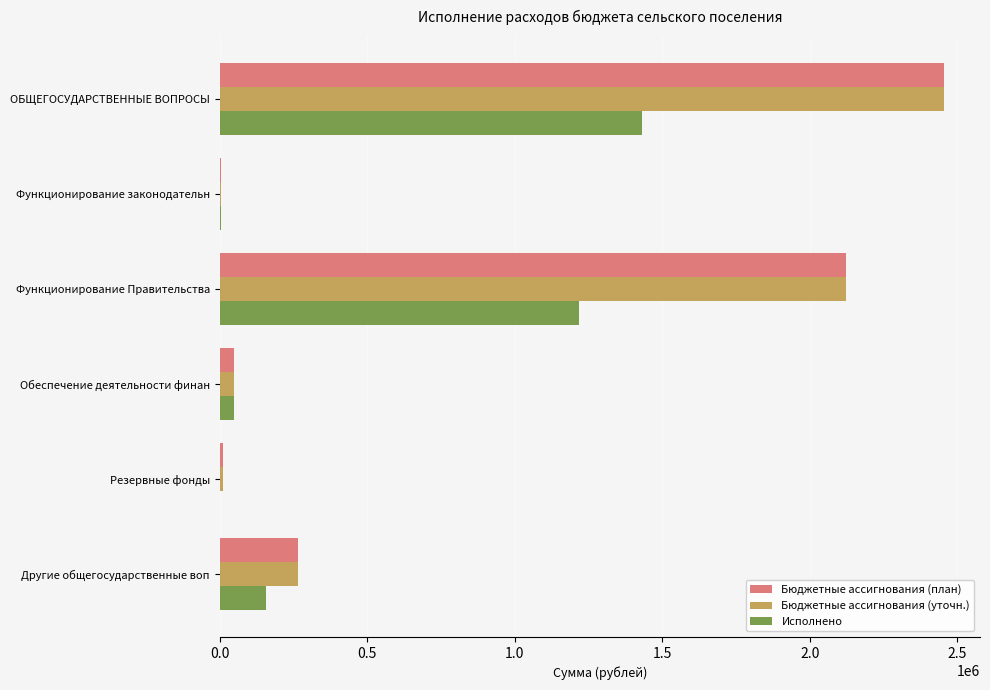

Which category has the highest value across all series?

ОБЩЕГОСУДАРСТВЕННЫЕ ВОПРОСЫ